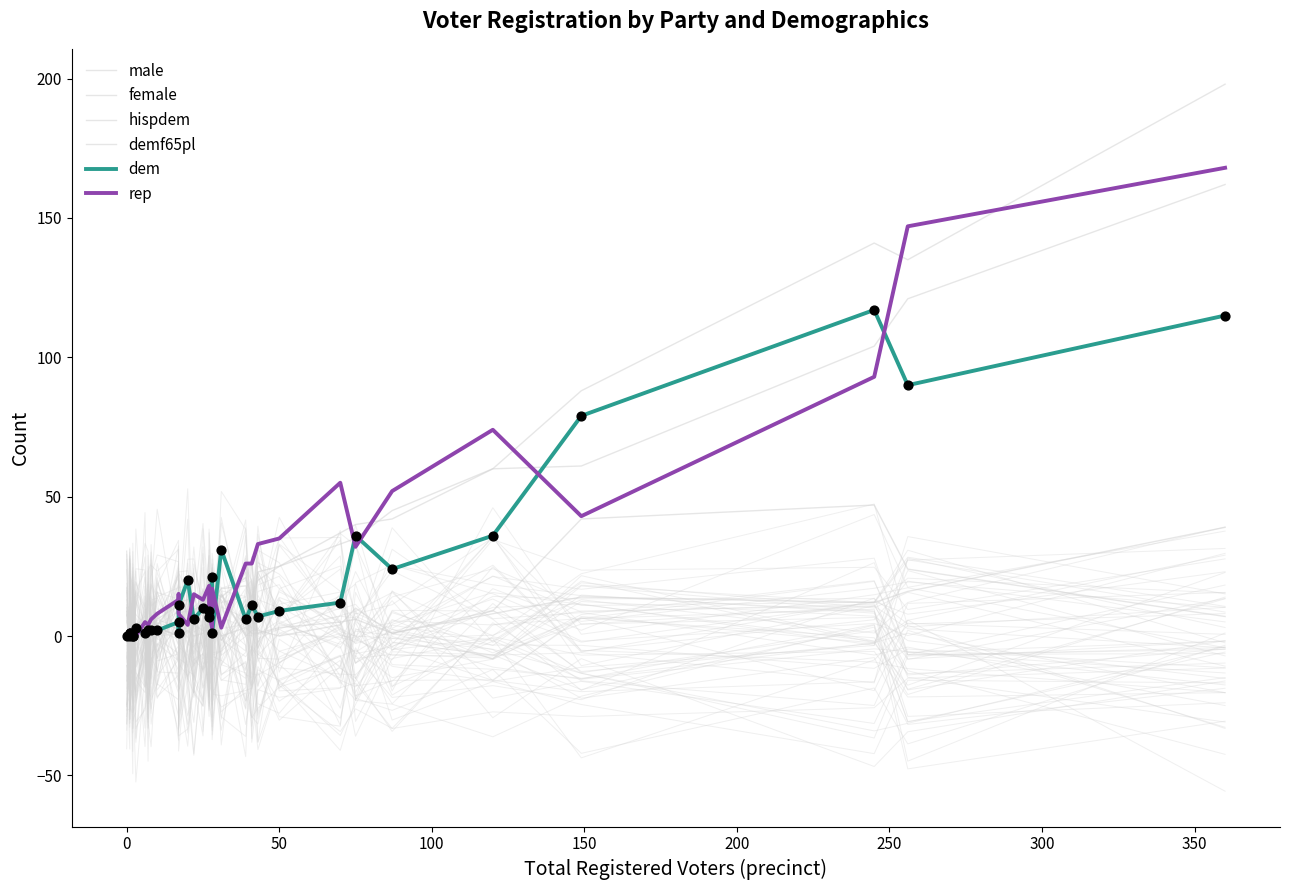

At how many categories does at least one series exceed 145?

2